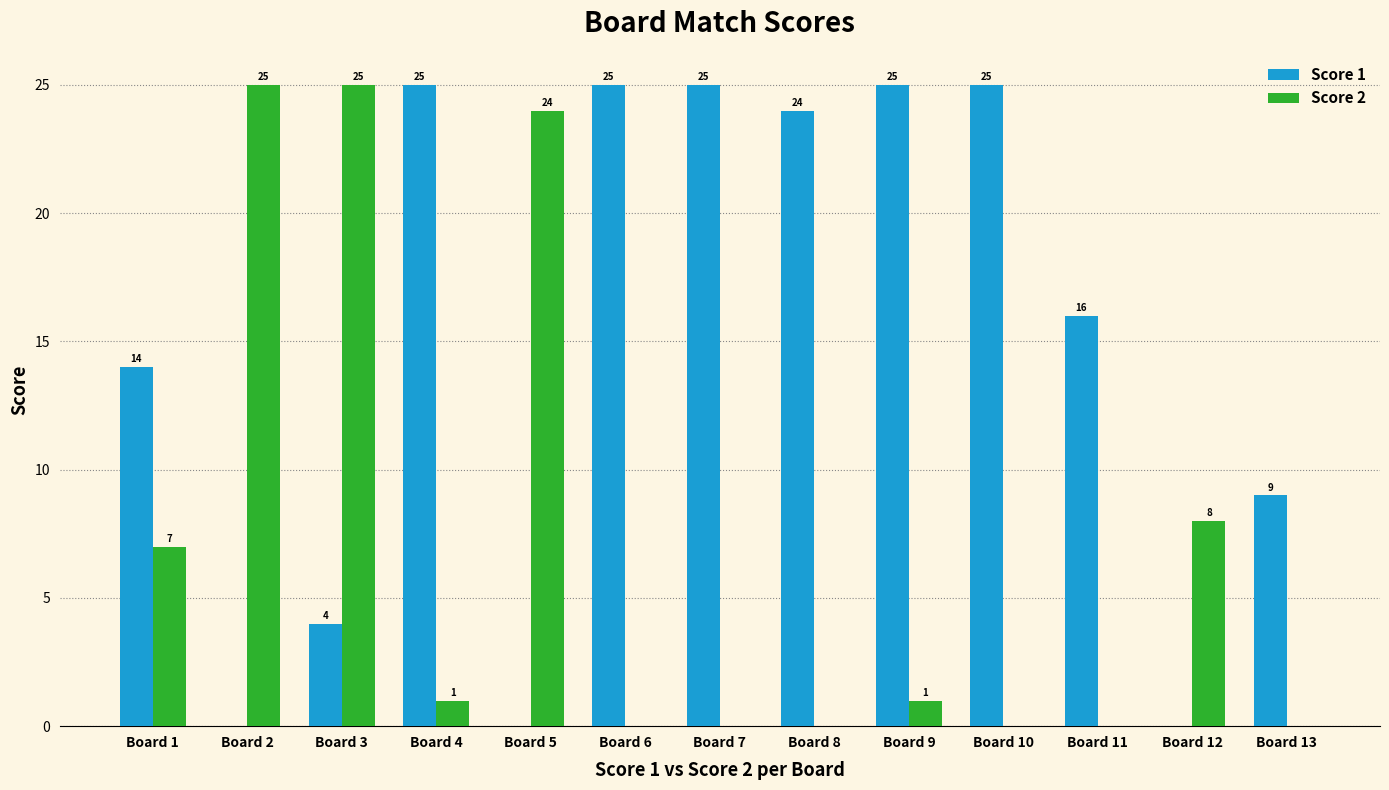

Between Board 1 and Board 7, which series saw the biggest shift?

Score 1